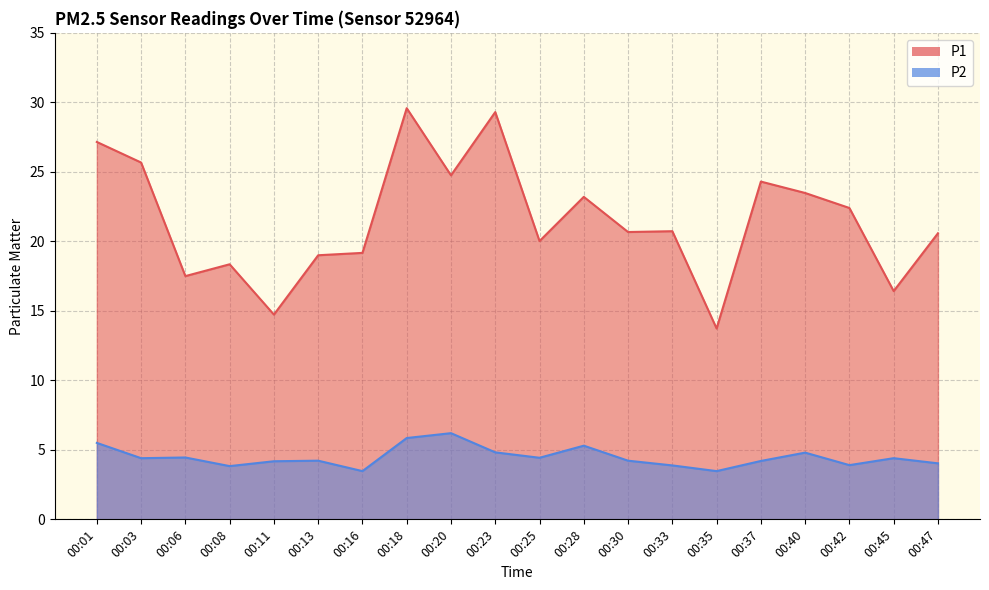

Reading left to right, list all the values displayed in this chart.

P1: 27.1	25.7	17.5	18.4	14.7	19.0	19.2	29.6	24.8	29.3	20.0	23.2	20.7	20.7	13.7	24.3	23.5	22.4	16.4	20.6
P2: 5.5	4.4	4.5	3.8	4.2	4.2	3.5	5.8	6.2	4.8	4.4	5.3	4.2	3.9	3.5	4.2	4.8	3.9	4.4	4.0